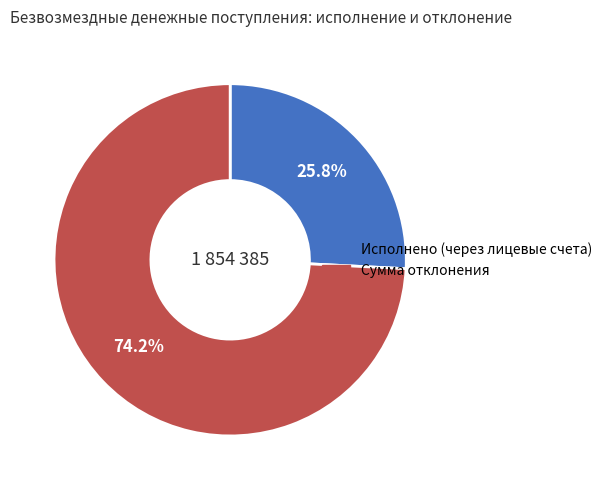

To the nearest percent, what portion does Сумма отклонения represent?

74%